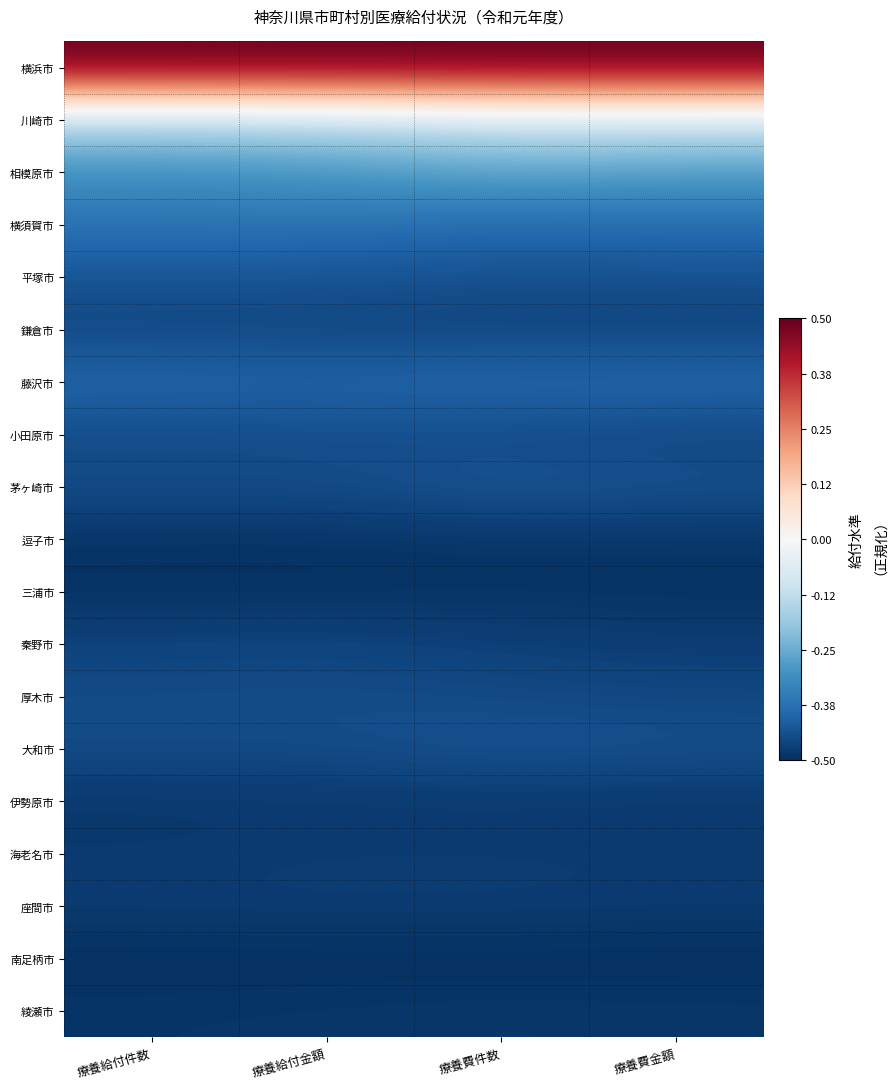

Reading left to right, list all the values displayed in this chart.

横浜市: 療養給付件数=0.5	療養給付金額=0.5	療養費件数=0.5	療養費金額=0.5
川崎市: 療養給付件数=-0.2	療養給付金額=-0.1	療養費件数=-0.1	療養費金額=-0.1
相模原市: 療養給付件数=-0.3	療養給付金額=-0.3	療養費件数=-0.3	療養費金額=-0.3
横須賀市: 療養給付件数=-0.4	療養給付金額=-0.4	療養費件数=-0.4	療養費金額=-0.4
平塚市: 療養給付件数=-0.4	療養給付金額=-0.4	療養費件数=-0.4	療養費金額=-0.4
鎌倉市: 療養給付件数=-0.5	療養給付金額=-0.5	療養費件数=-0.5	療養費金額=-0.5
藤沢市: 療養給付件数=-0.4	療養給付金額=-0.4	療養費件数=-0.4	療養費金額=-0.4
小田原市: 療養給付件数=-0.5	療養給付金額=-0.4	療養費件数=-0.5	療養費金額=-0.5
茅ヶ崎市: 療養給付件数=-0.4	療養給付金額=-0.4	療養費件数=-0.4	療養費金額=-0.4
逗子市: 療養給付件数=-0.5	療養給付金額=-0.5	療養費件数=-0.5	療養費金額=-0.5
三浦市: 療養給付件数=-0.5	療養給付金額=-0.5	療養費件数=-0.5	療養費金額=-0.5
秦野市: 療養給付件数=-0.5	療養給付金額=-0.5	療養費件数=-0.5	療養費金額=-0.5
厚木市: 療養給付件数=-0.4	療養給付金額=-0.4	療養費件数=-0.5	療養費金額=-0.5
大和市: 療養給付件数=-0.4	療養給付金額=-0.4	療養費件数=-0.4	療養費金額=-0.4
伊勢原市: 療養給付件数=-0.5	療養給付金額=-0.5	療養費件数=-0.5	療養費金額=-0.5
海老名市: 療養給付件数=-0.5	療養給付金額=-0.5	療養費件数=-0.5	療養費金額=-0.5
座間市: 療養給付件数=-0.5	療養給付金額=-0.5	療養費件数=-0.5	療養費金額=-0.5
南足柄市: 療養給付件数=-0.5	療養給付金額=-0.5	療養費件数=-0.5	療養費金額=-0.5
綾瀬市: 療養給付件数=-0.5	療養給付金額=-0.5	療養費件数=-0.5	療養費金額=-0.5